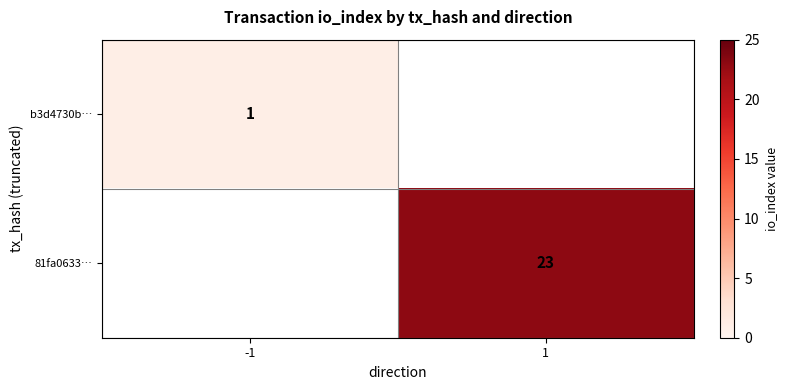

Count the number of data series in this chart.

2